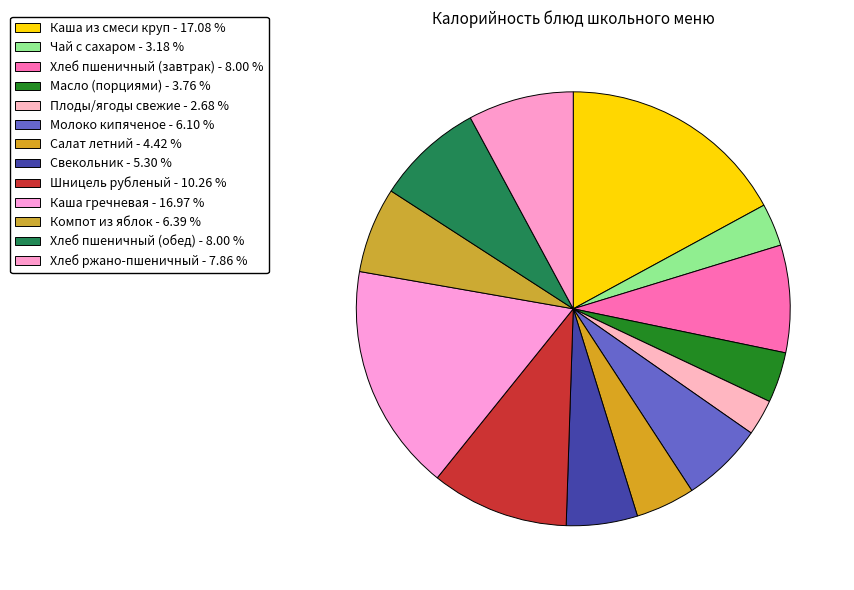

To the nearest percent, what is the combined percentage of Шницель рубленый and Чай с сахаром?

13%